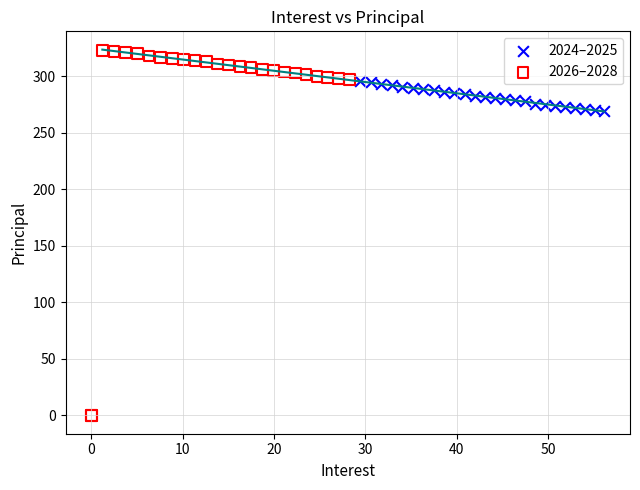

What are all the series names shown in the legend?

2024–2025, 2026–2028